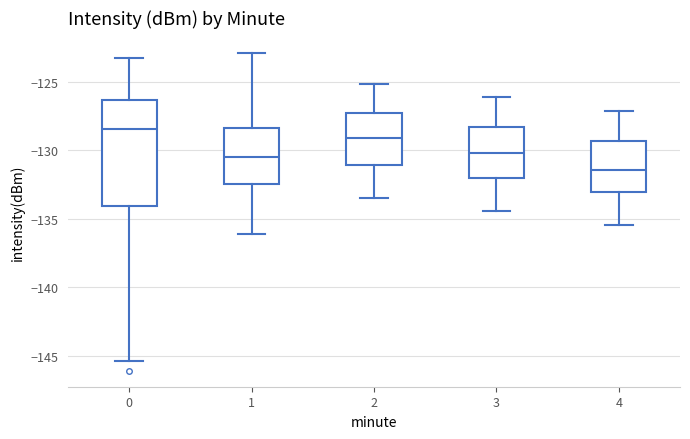

Reading left to right, read every box against the y-axis: the position of its median line, the range the box covers, and the ends of its whiskers. The values are not printed on the chart, so give them approximately, as read against the axis.

0: median -128.5, box -134.0 to -126.5, whiskers -145.5 to -123.0
1: median -130.5, box -132.5 to -128.5, whiskers -136.0 to -123.0
2: median -129.0, box -131.0 to -127.5, whiskers -133.5 to -125.0
3: median -130.0, box -132.0 to -128.5, whiskers -134.5 to -126.0
4: median -131.5, box -133.0 to -129.5, whiskers -135.5 to -127.0